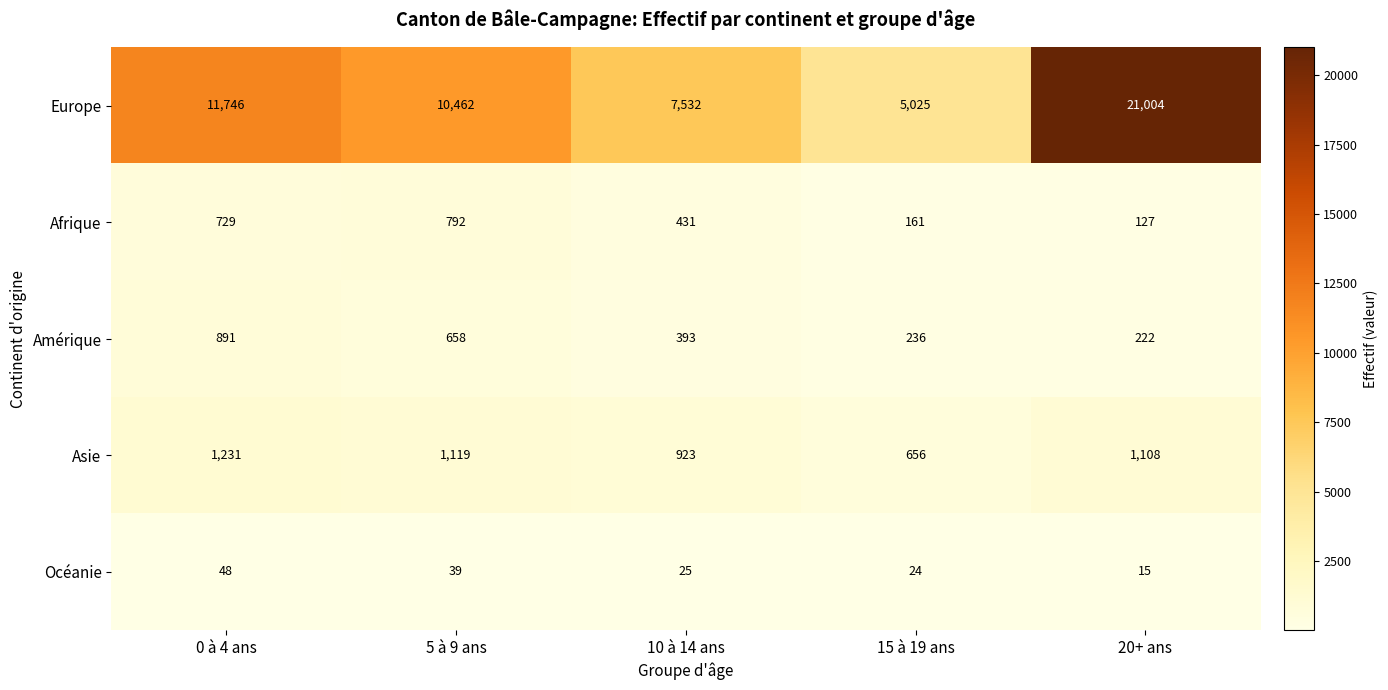

Which category has the lowest value across all series?

20+ ans